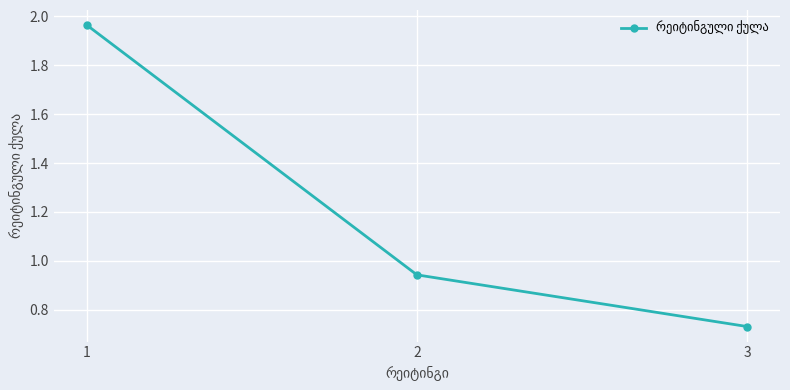

The value at 1 is 0.8. True or false?

False